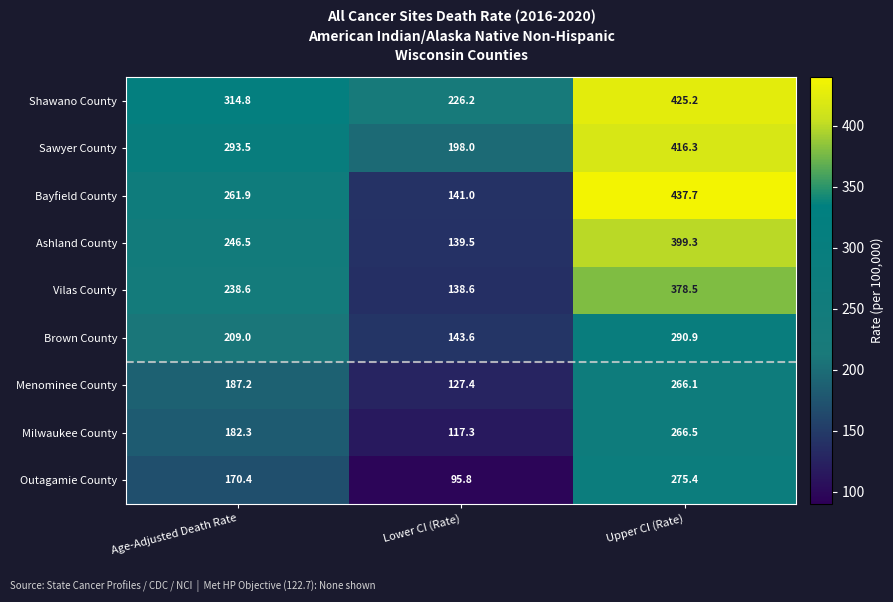

Reading right to left, what are all the values shown in this chart?

Shawano County: 425.2	226.2	314.8
Sawyer County: 416.3	198.0	293.5
Bayfield County: 437.7	141.0	261.9
Ashland County: 399.3	139.5	246.5
Vilas County: 378.5	138.6	238.6
Brown County: 290.9	143.6	209.0
Menominee County: 266.1	127.4	187.2
Milwaukee County: 266.5	117.3	182.3
Outagamie County: 275.4	95.8	170.4